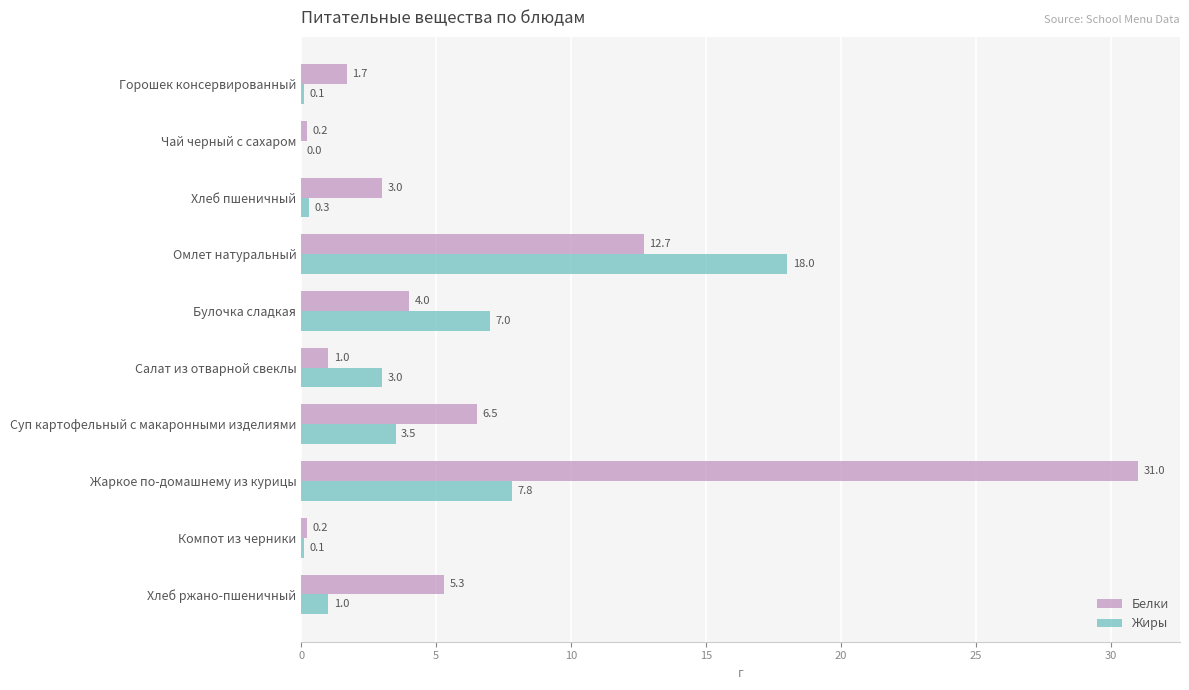

What is the greatest value displayed?

31.0